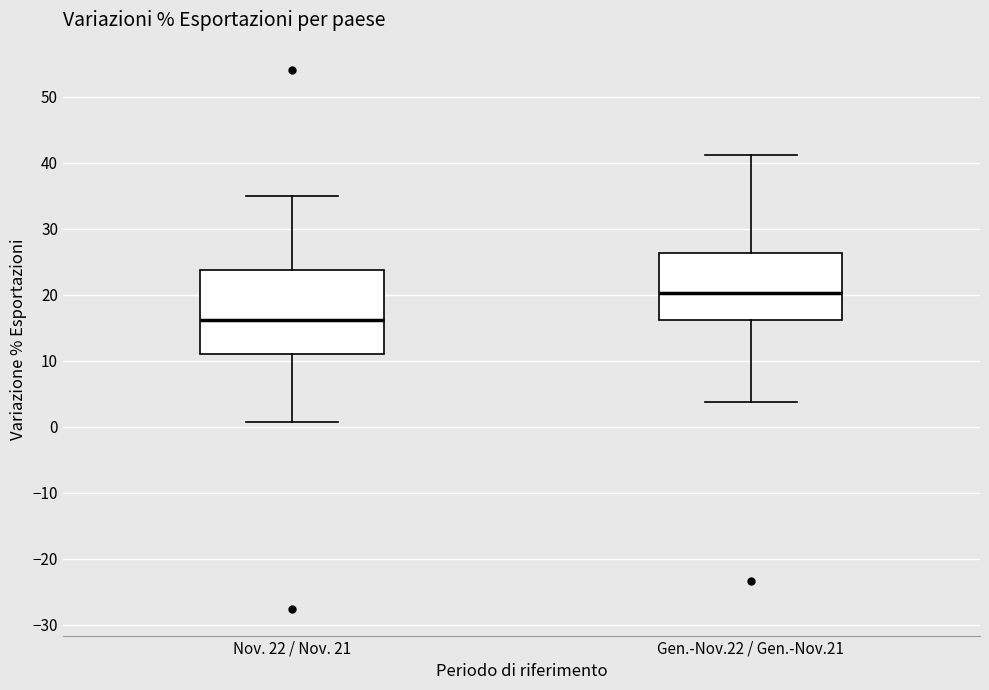

Which box is the tallest, from its lower edge to its upper edge?

Nov. 22 / Nov. 21